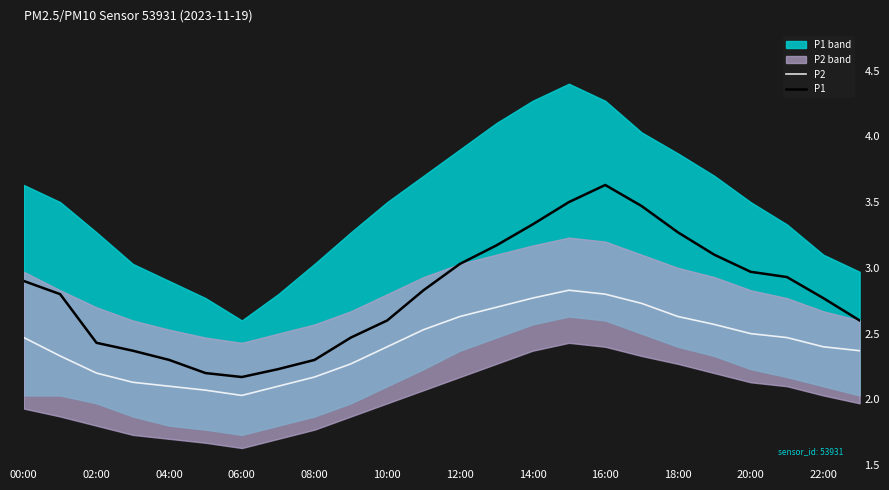

How many lines are shown in the chart?

2